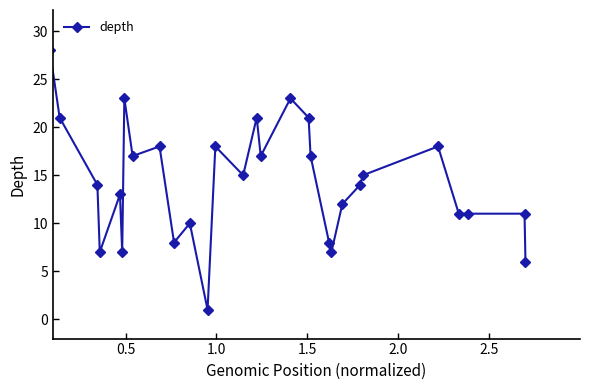

What is the difference between the maximum and minimum values?

27